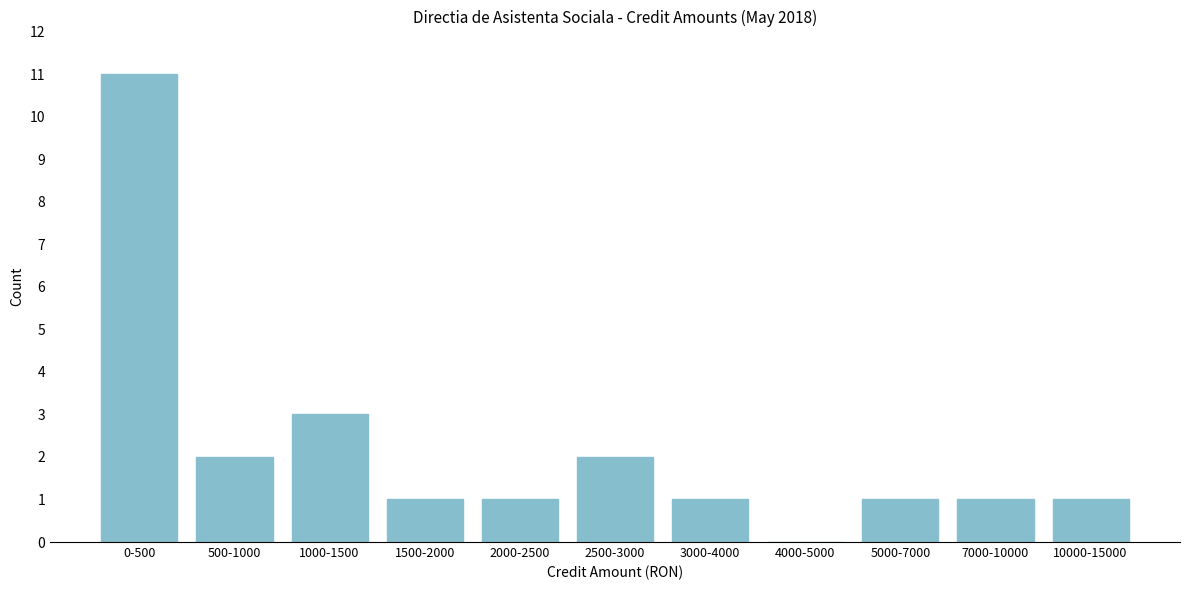

Reading left to right, transcribe all the data shown in this chart.

0-500=11	500-1000=2	1000-1500=3	1500-2000=1	2000-2500=1	2500-3000=2	3000-4000=1	4000-5000=0	5000-7000=1	7000-10000=1	10000-15000=1